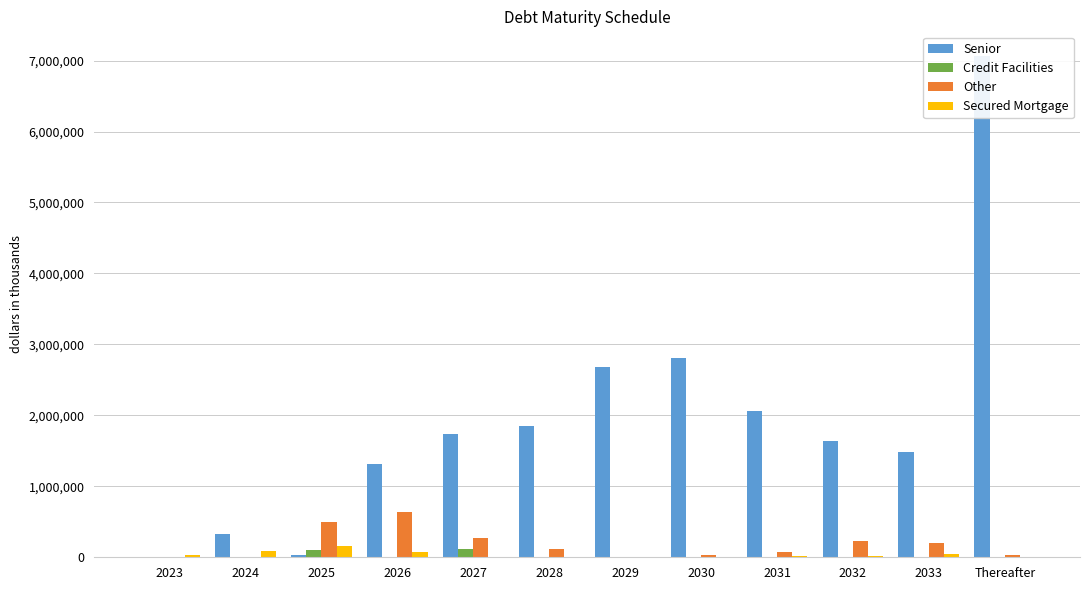

The Secured Mortgage series shows 67805 at 2026. True or false?

True